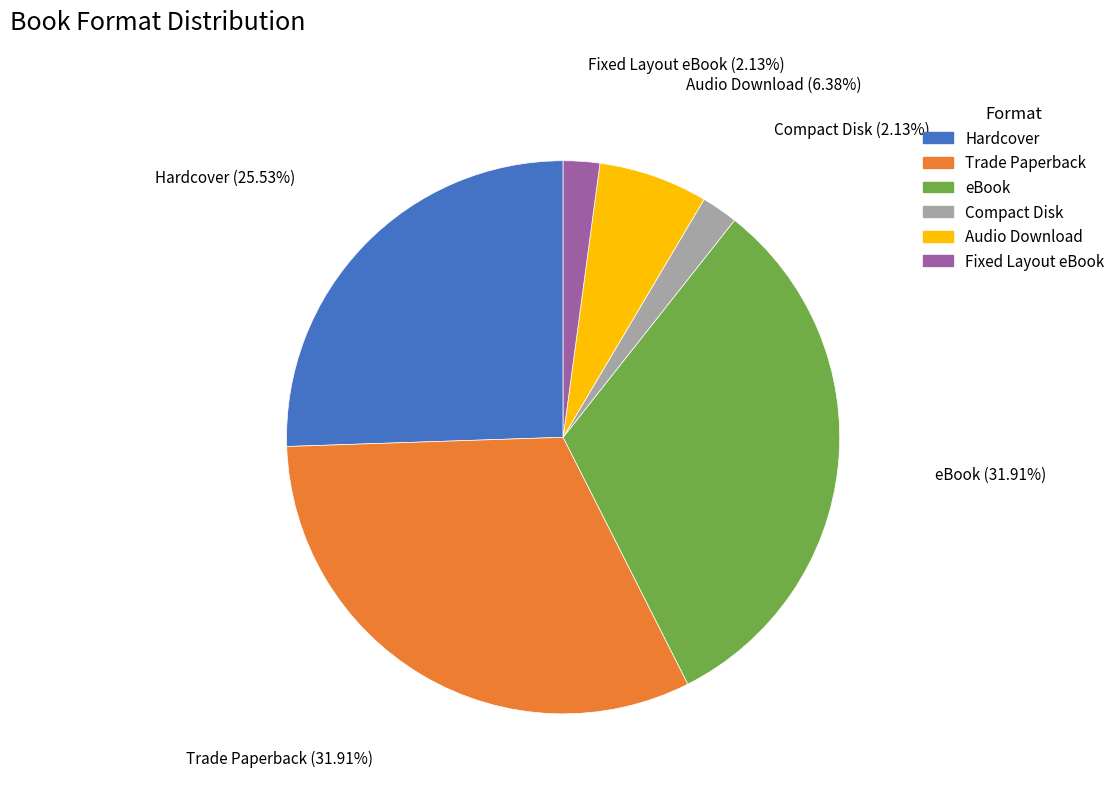

The Audio Download slice represents 19% of the pie. True or false?

False